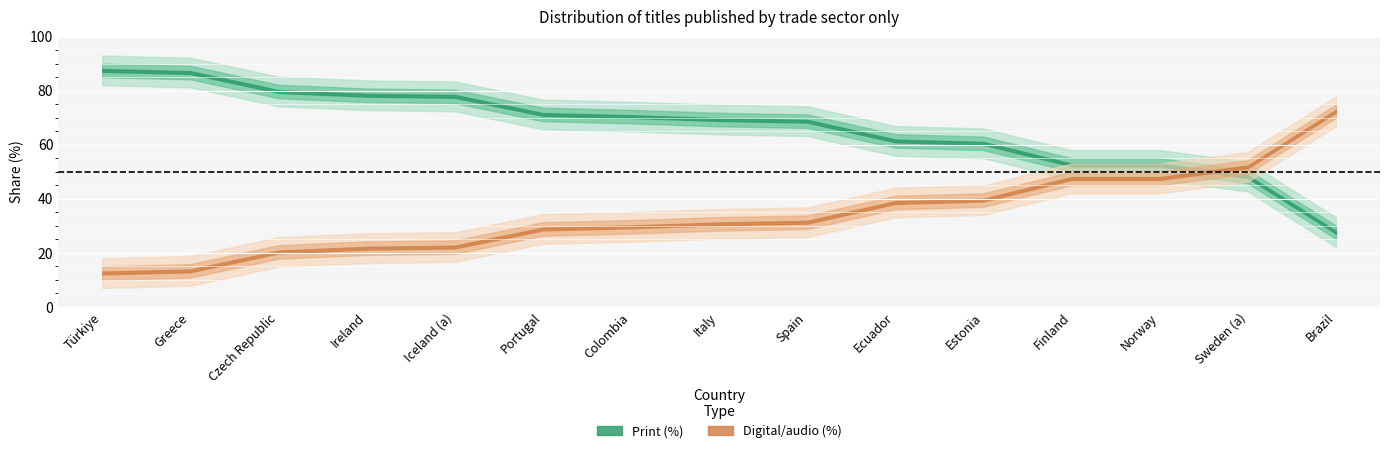

True or false: Print (%) has a value of 61.4 at Ecuador.

True